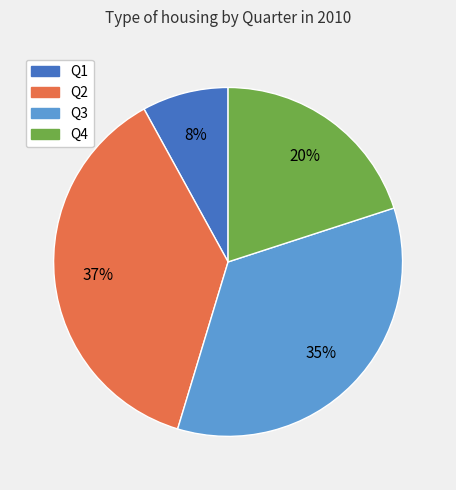

What is the smallest slice in the pie chart?

Q1